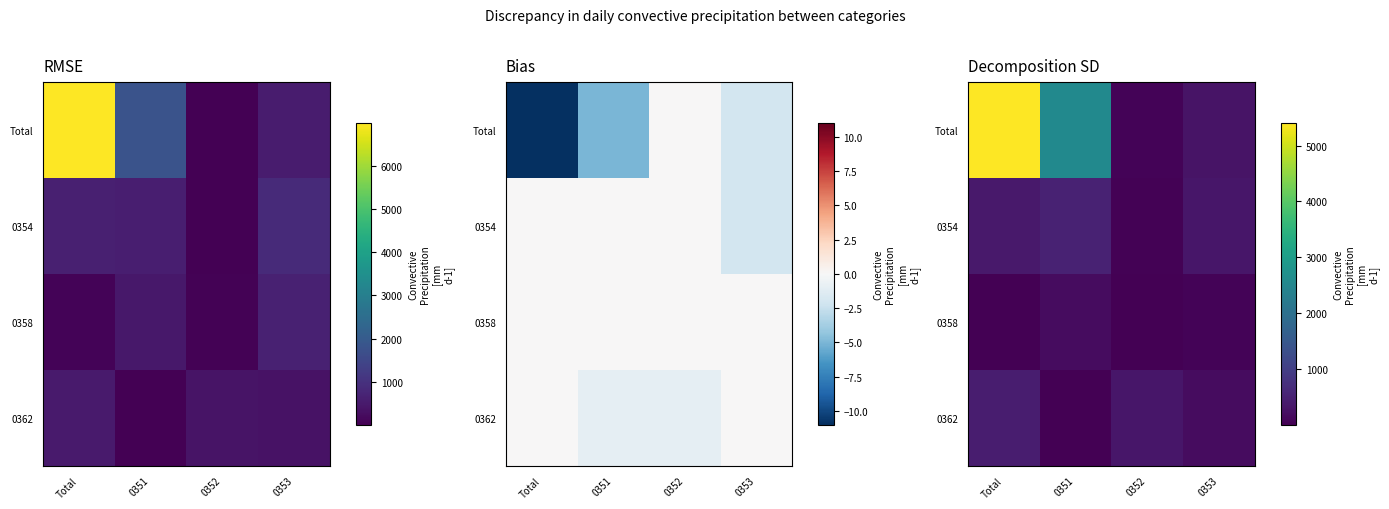

At how many categories does at least one series exceed 858?

2